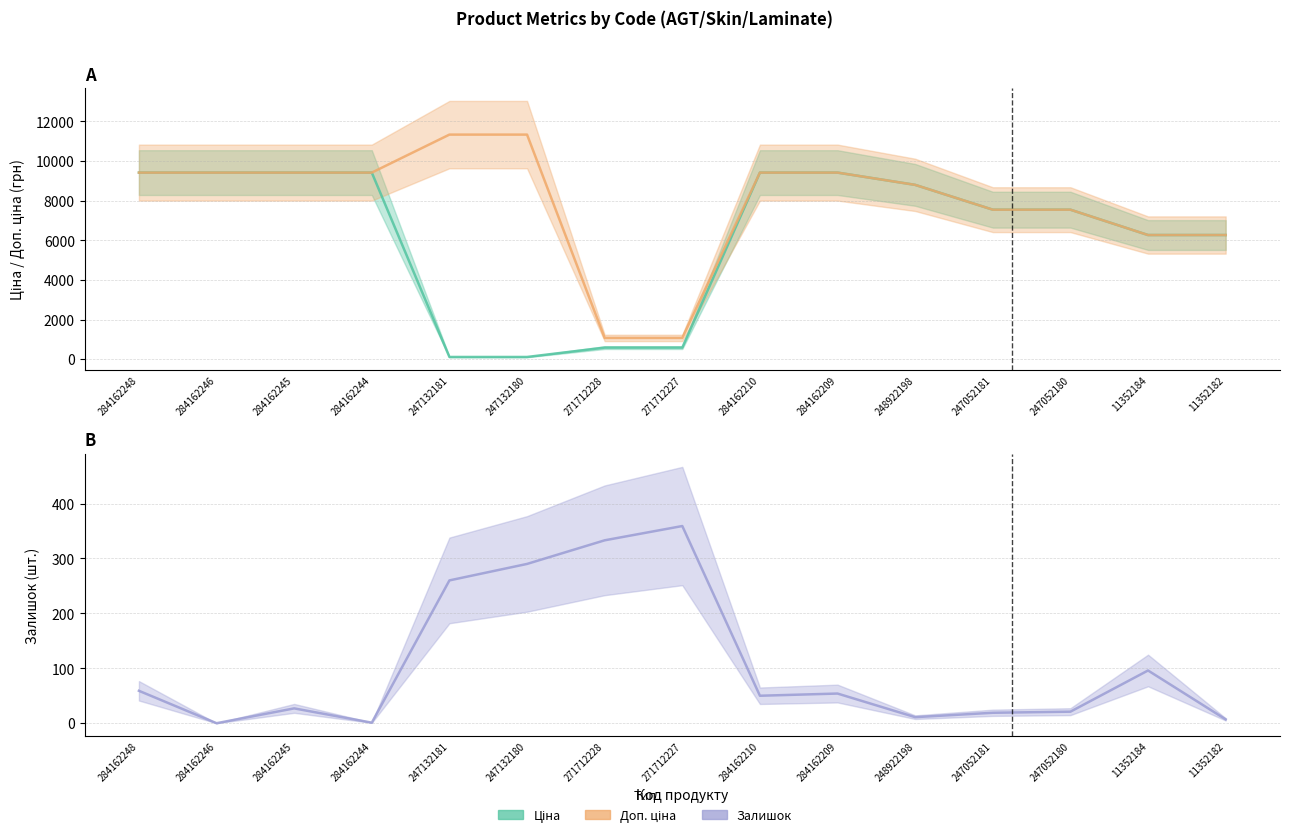

What is the difference between the maximum and minimum values in the Ціна series?

9303.5